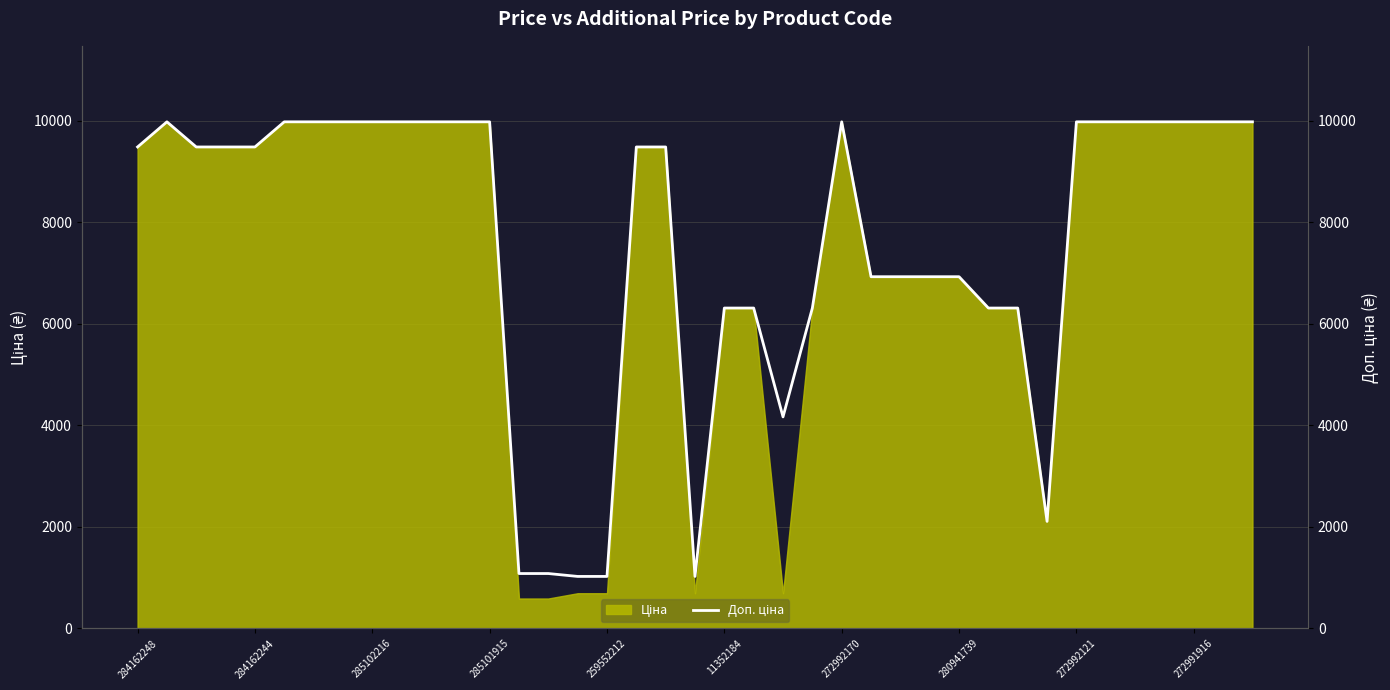

What position from the right is 285101915?

27